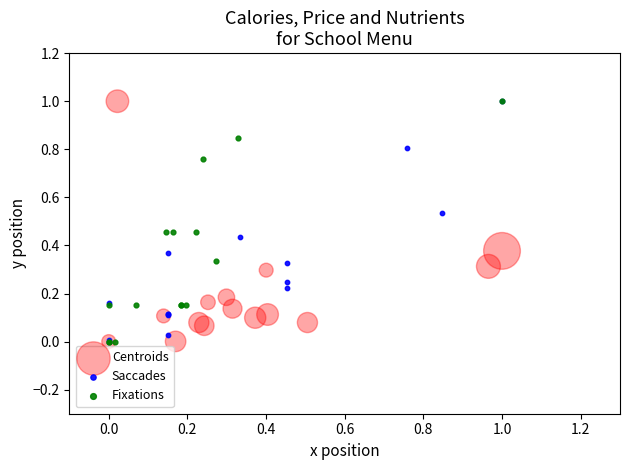

What are all the series names shown in the legend?

Centroids, Saccades, Fixations